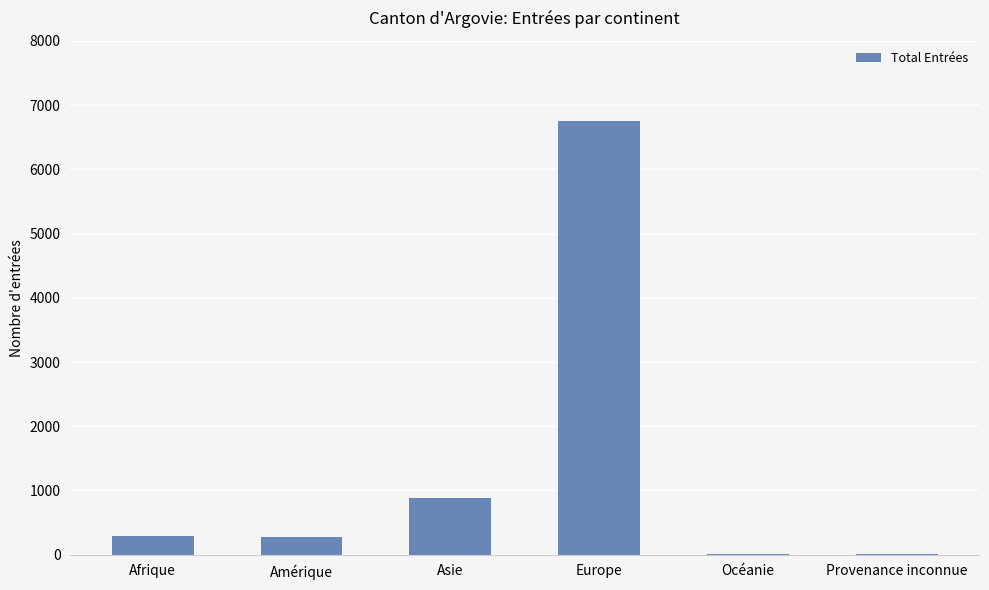

How many categories are shown in the chart?

6